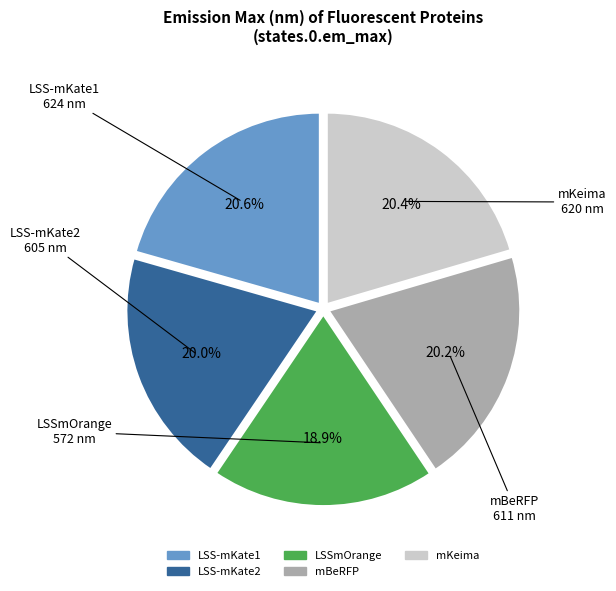

The LSS-mKate2 slice represents 20% of the pie. True or false?

True